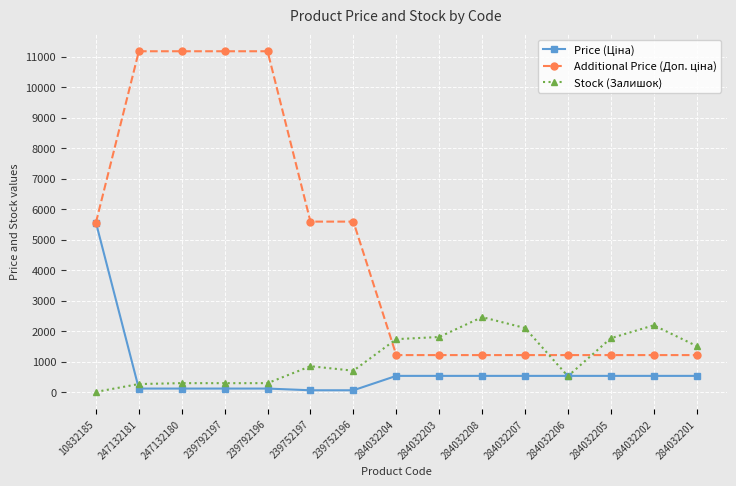

Is it true that Stock (Залишок) equals 698.0 at 239752196?

True